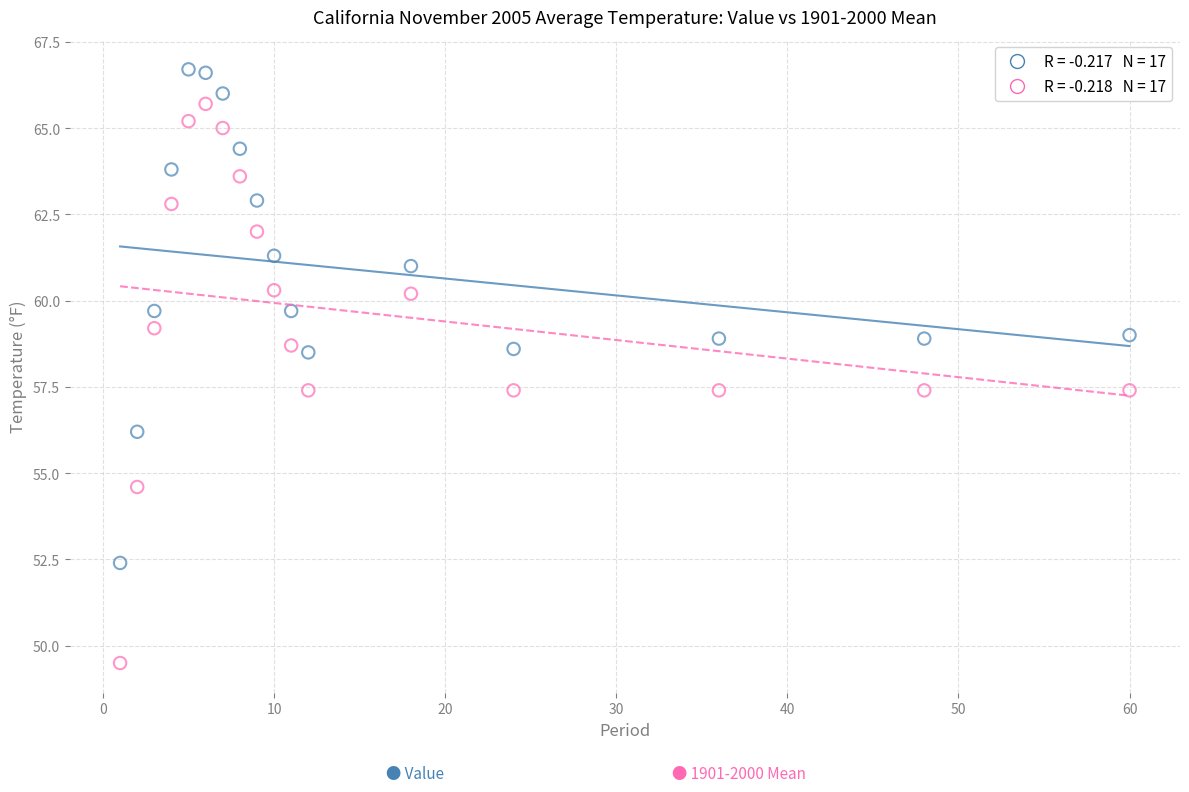

Across all data points, what is the range of X values (max minus min)?

59.0